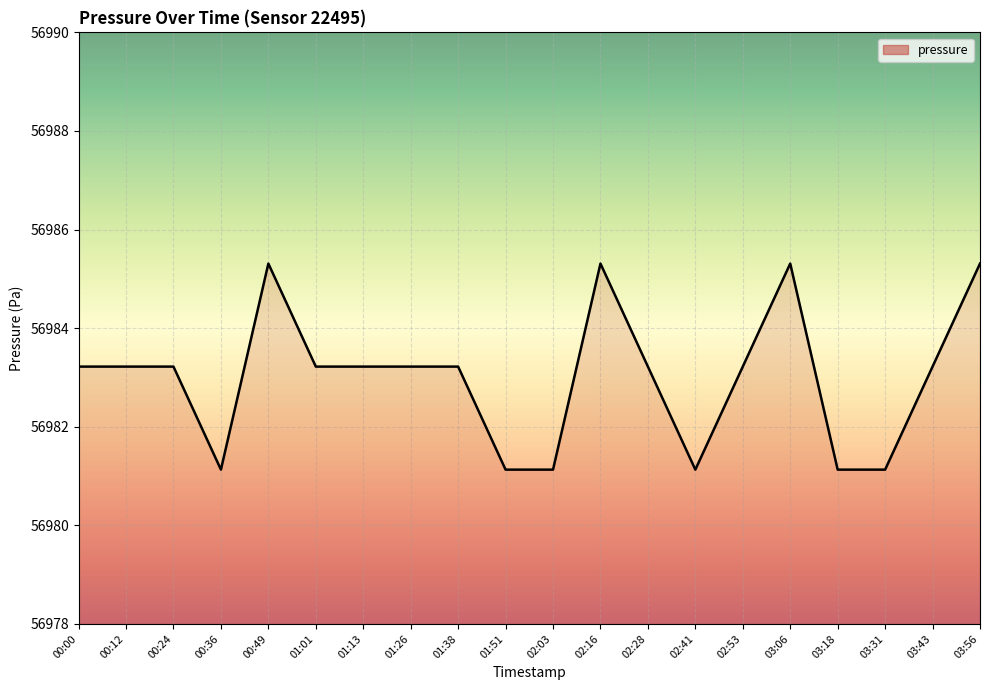

What is the difference between the maximum and minimum values?

4.2